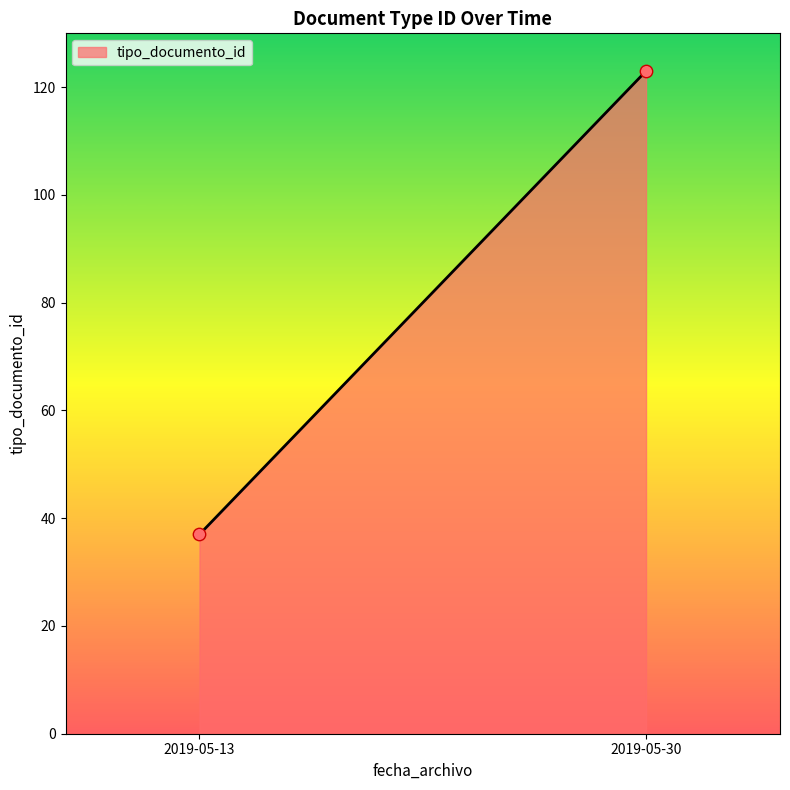

What is the average Y value?

80